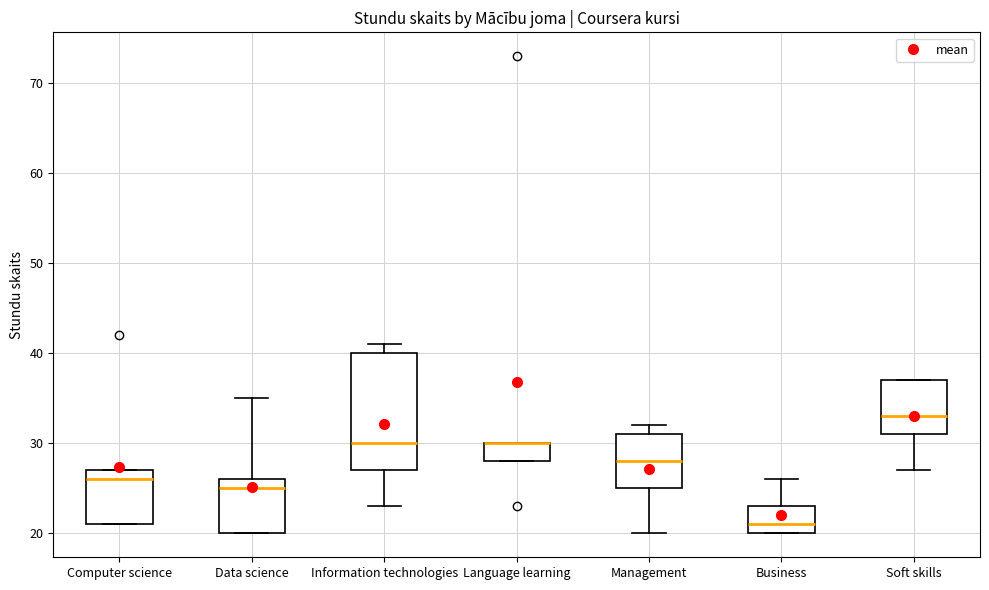

Reading left to right, transcribe this box plot: for each box, give where its median line is, the range the box spans, and where its two whiskers end, as read against the y-axis. The values are not printed on the chart, so give them approximately, as read against the axis.

Computer science: median 26, box 21 to 27, whiskers 21 to 27
Data science: median 25, box 20 to 26, whiskers 20 to 35
Information technologies: median 30, box 27 to 40, whiskers 23 to 41
Language learning: median 30 (drawn on the box's upper edge), box 28 to 30, whiskers 28 to 30
Management: median 28, box 25 to 31, whiskers 20 to 32
Business: median 21, box 20 to 23, whiskers 20 to 26
Soft skills: median 33, box 31 to 37, whiskers 27 to 37